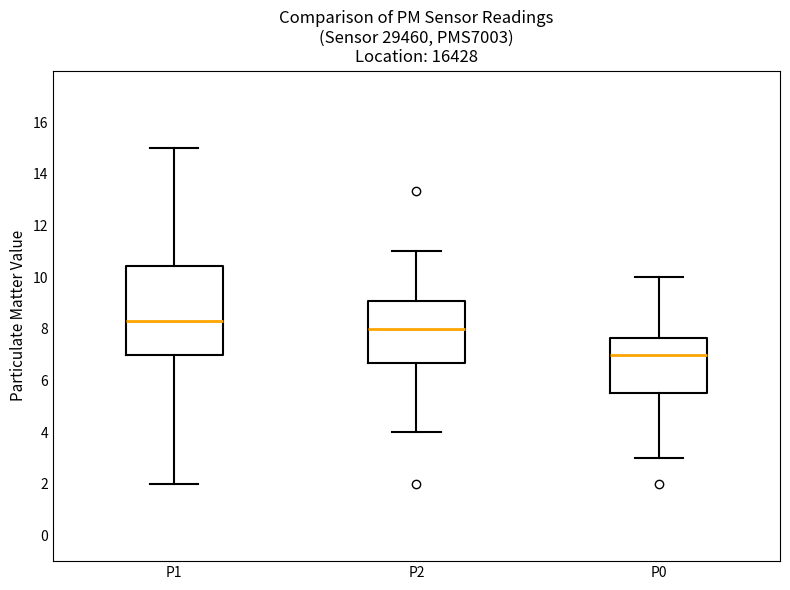

Which box's median line is the highest?

P1